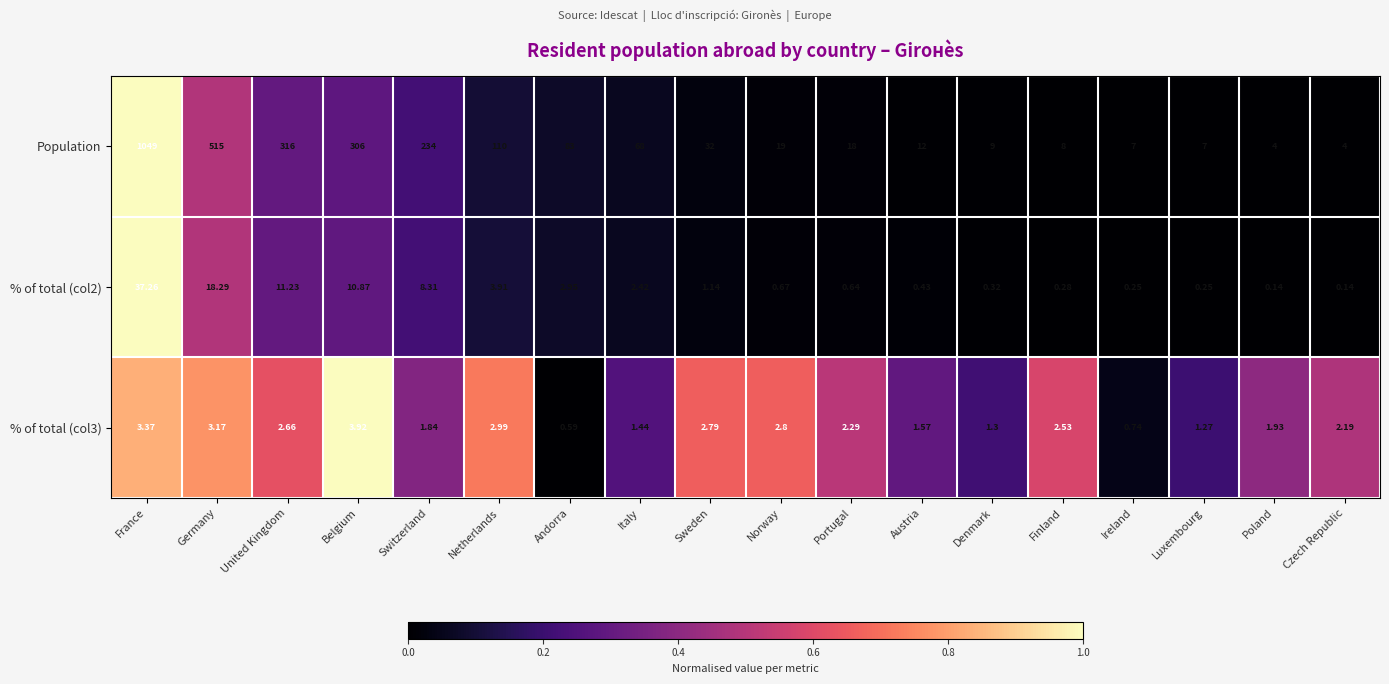

List the series in order of their peak value, highest first.

Population, % of total (col2), % of total (col3)